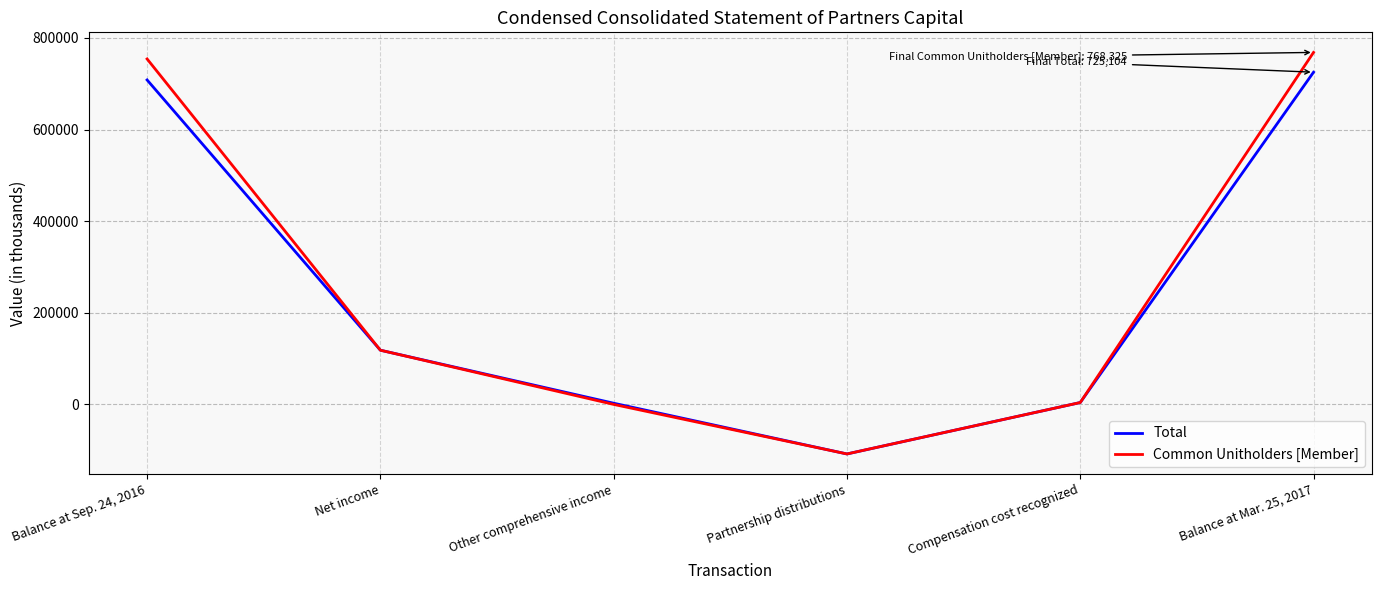

What is the spread (max minus min) of values at Balance at Sep. 24, 2016?

45832